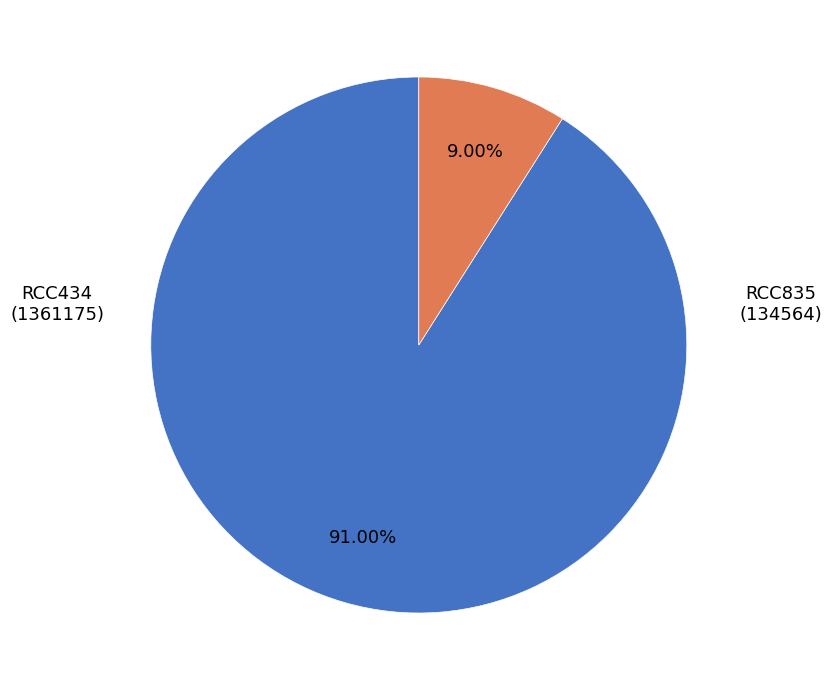

Is there a majority slice in this chart?

Yes